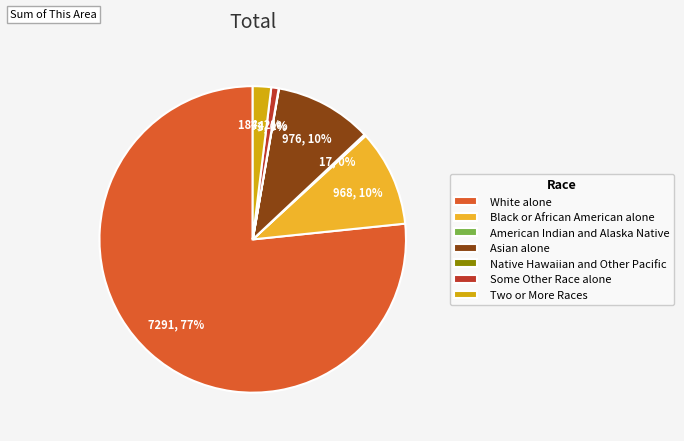

What is the largest slice in the pie chart?

White alone